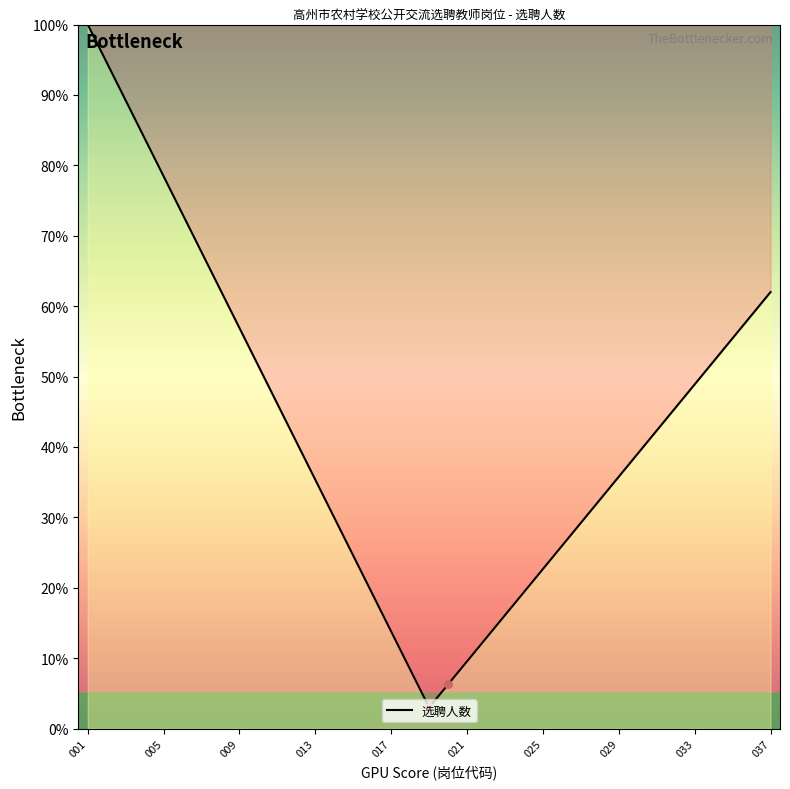

What is the minimum value shown in the chart?

3.0